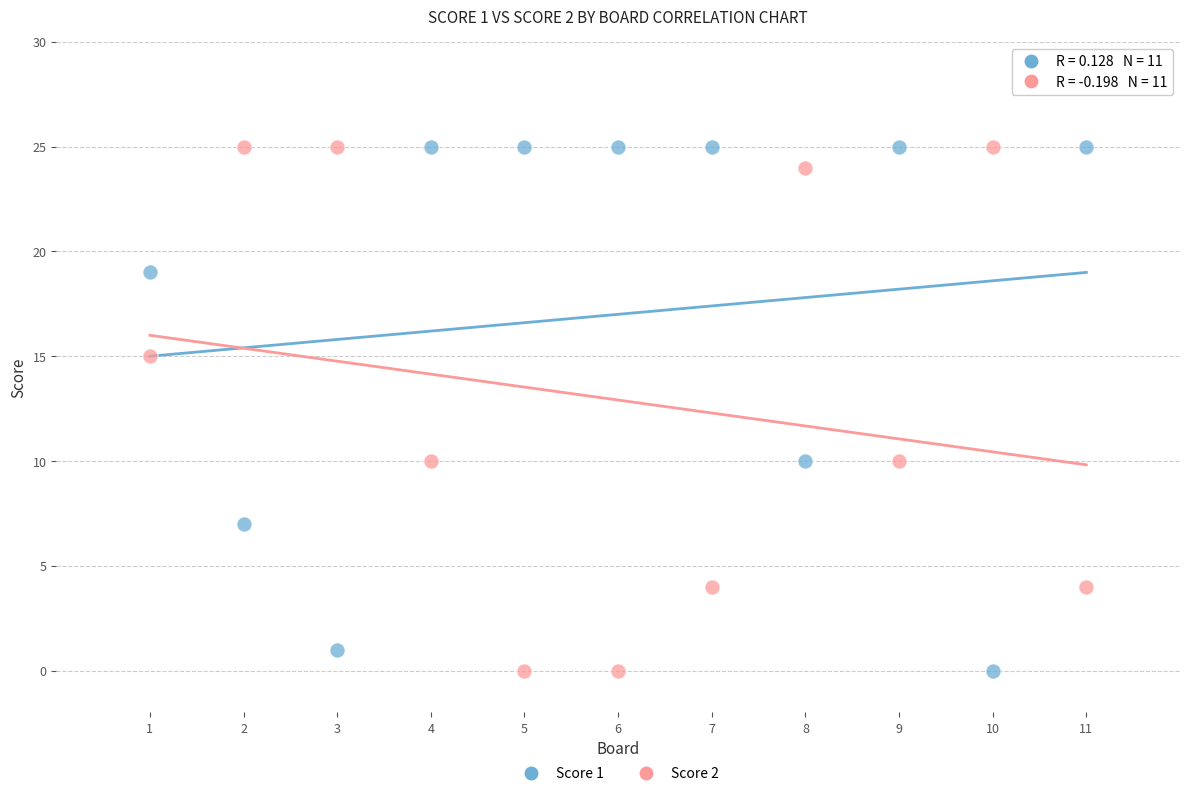

What is the X range (max minus min) for the scatter plot?

10